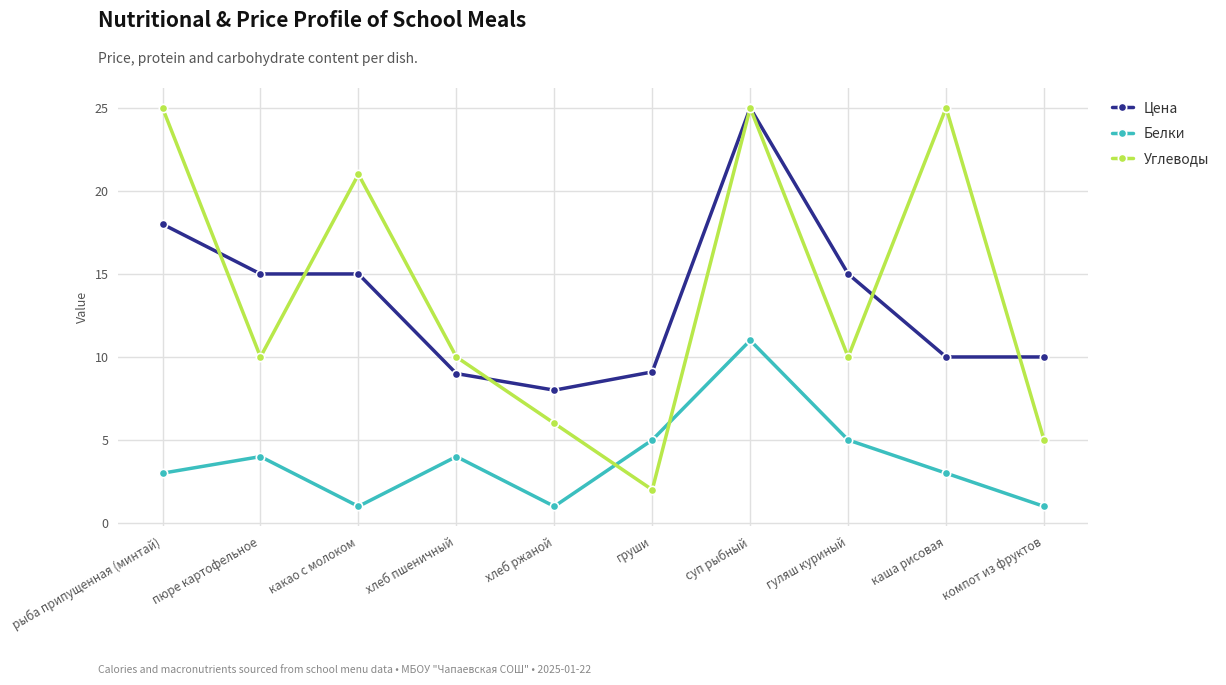

True or false: Углеводы has more than 0 points higher than both neighbors.

True